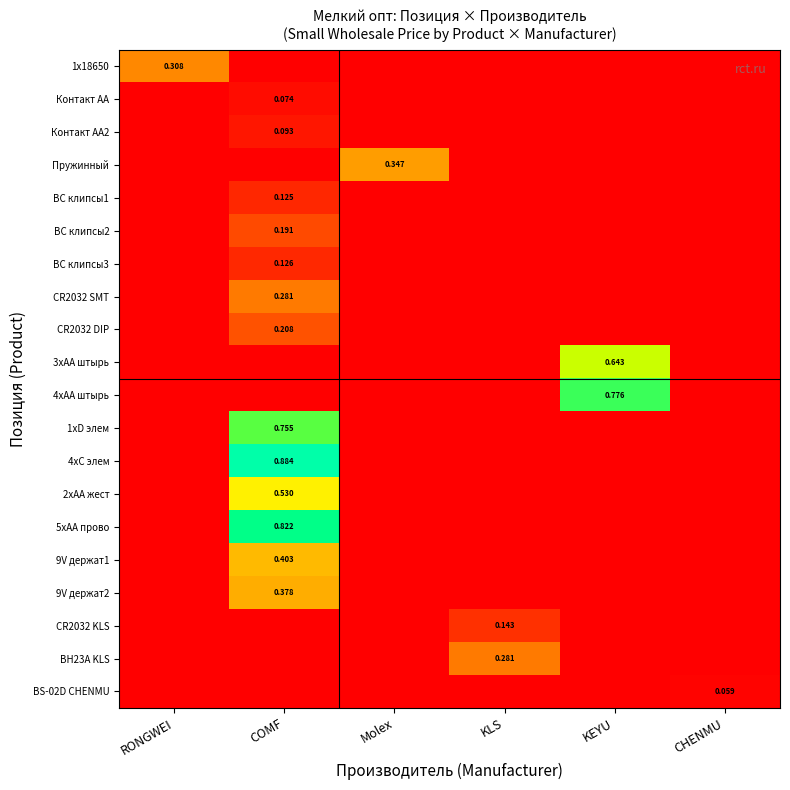

What is the total value across all series at KEYU?

1.4